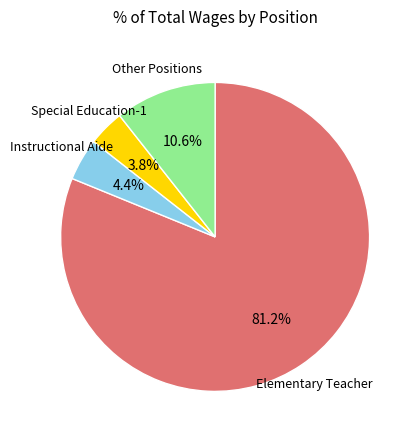

To the nearest percent, what is the average slice percentage?

25%